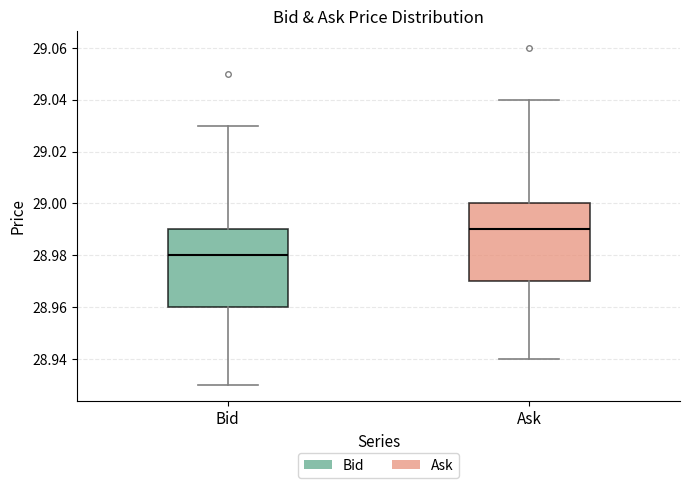

Reading left to right, transcribe this box plot: for each box, give where its median line is, the range the box spans, and where its two whiskers end, as read against the y-axis. The values are not printed on the chart, so give them approximately, as read against the axis.

Bid: median 28.98, box 28.96 to 28.99, whiskers 28.93 to 29.03
Ask: median 28.99, box 28.97 to 29.00, whiskers 28.94 to 29.04